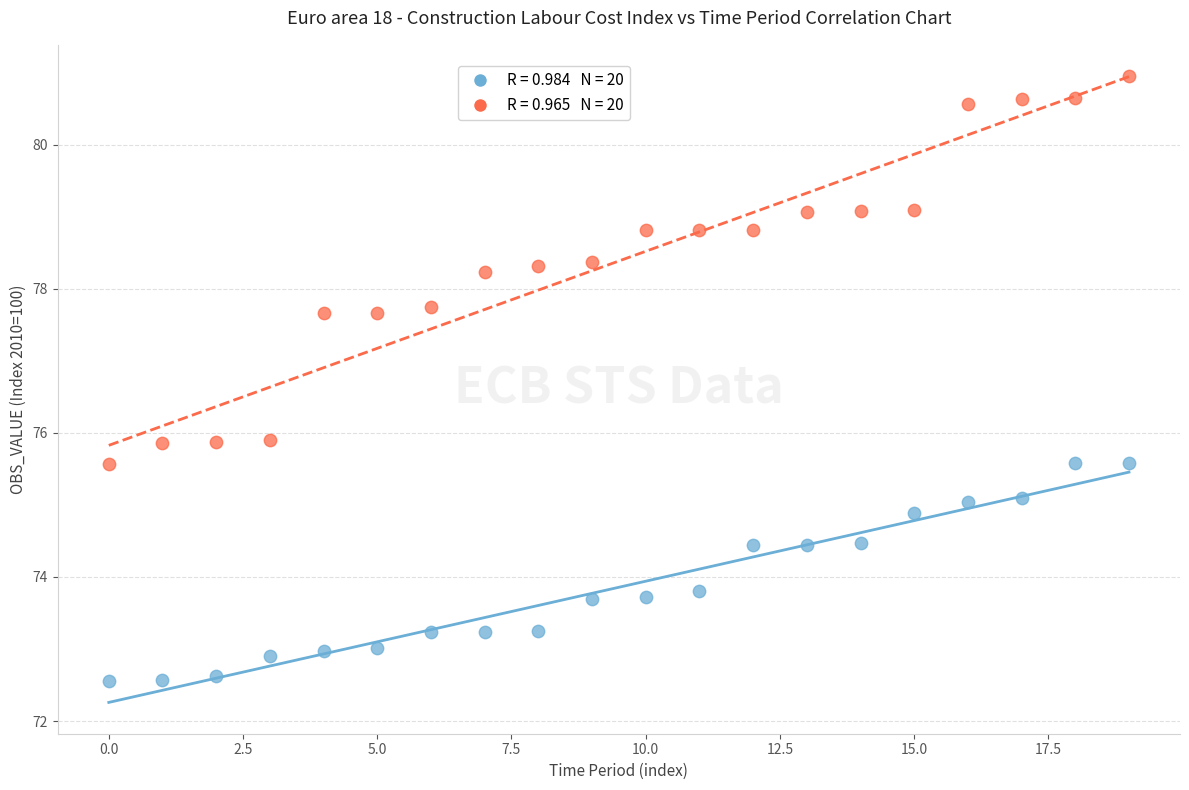

Across all data points, what is the range of Y values (max minus min)?

8.4